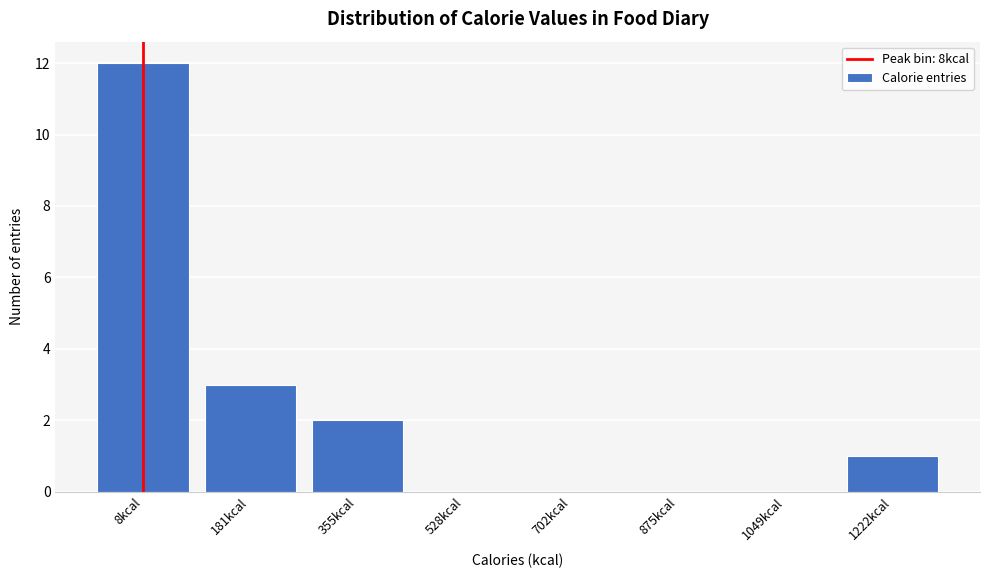

Reading left to right, list all the values displayed in this chart.

8kcal=12	181kcal=3	355kcal=2	528kcal=0	702kcal=0	875kcal=0	1049kcal=0	1222kcal=1